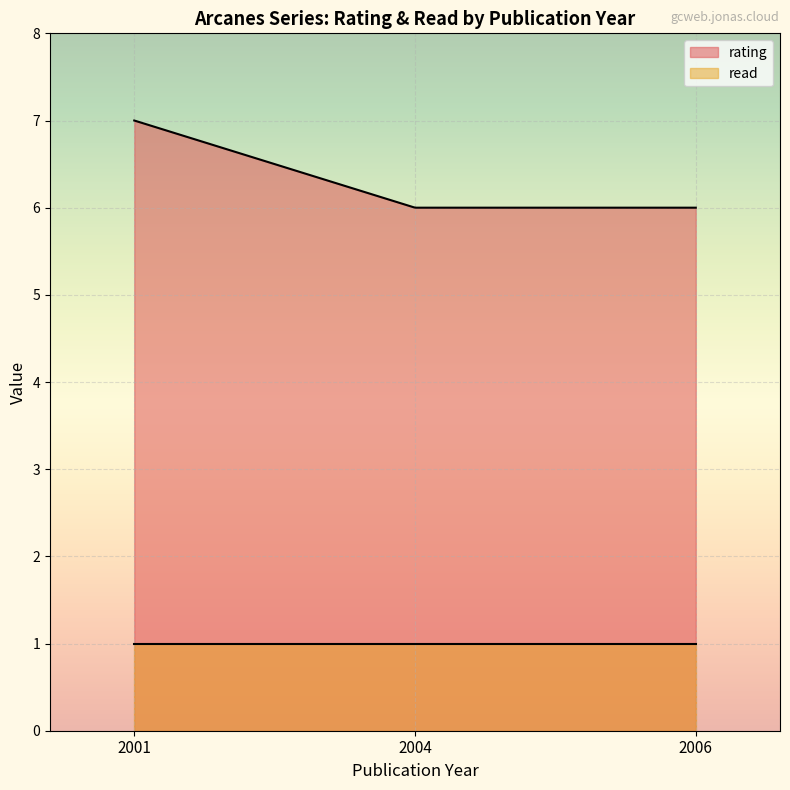

The rating series shows 6 at 2006. True or false?

True